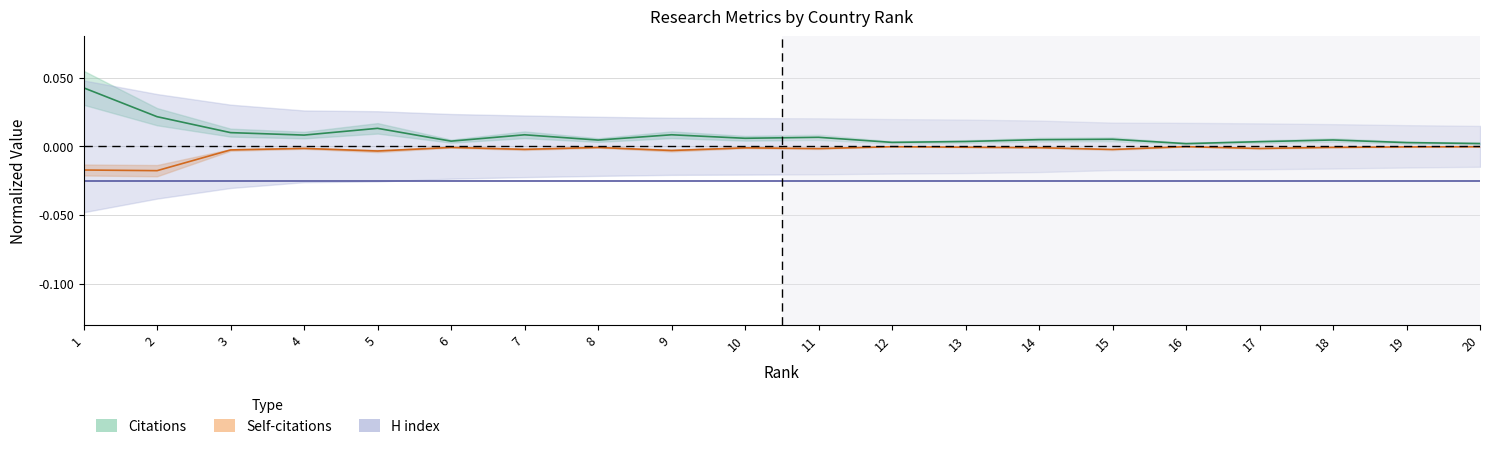

Where is Citations (mid) nearest to the value 0?

16